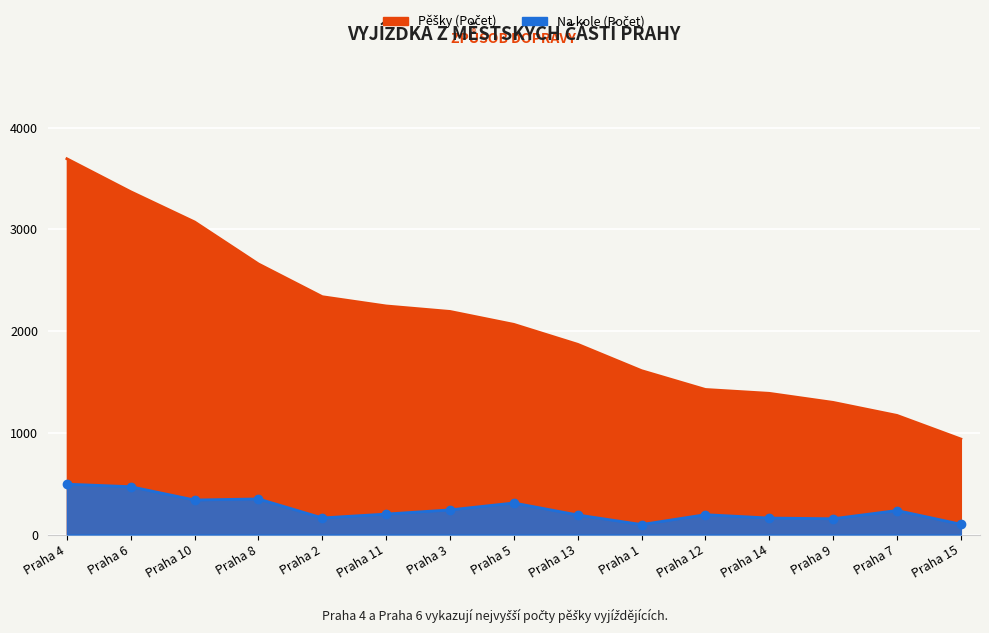

Reading left to right, what are all the values shown in this chart?

Pěšky (Počet): 3694	3370	3073	2660	2338	2247	2193	2066	1870	1611	1426	1388	1299	1171	939
Na kole (Počet): 495	470	339	350	163	201	242	310	192	98	195	162	155	236	101